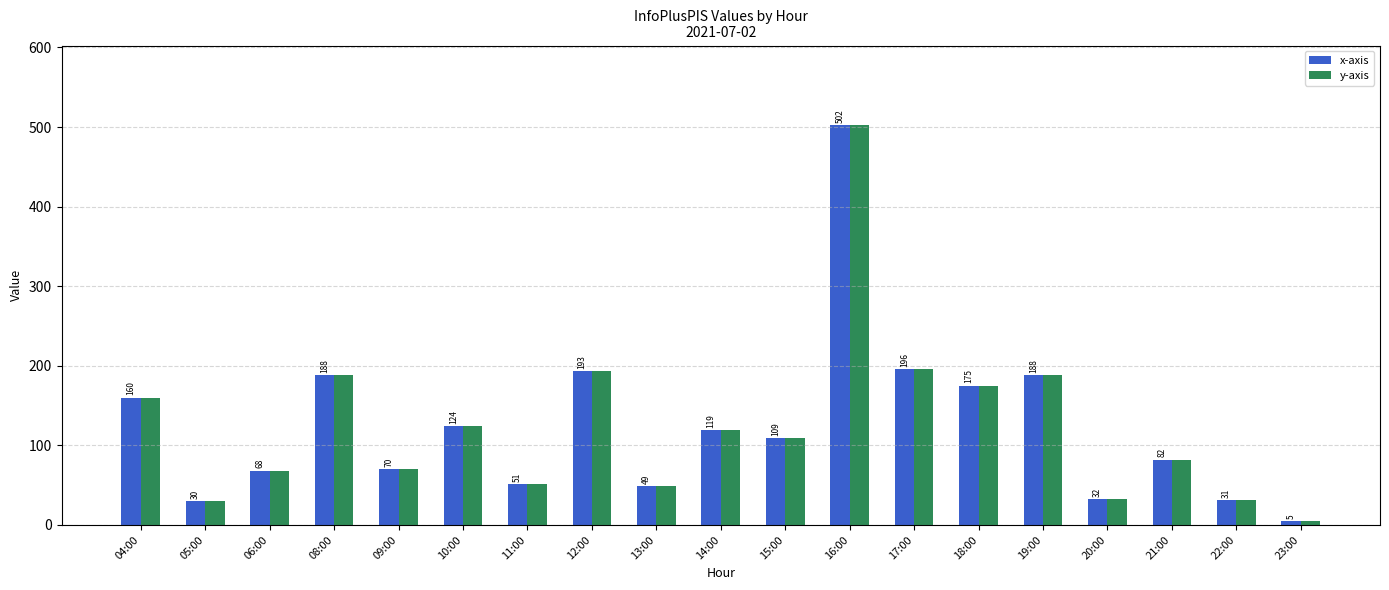

Is it true that y-axis equals 189 at 15:00?

False